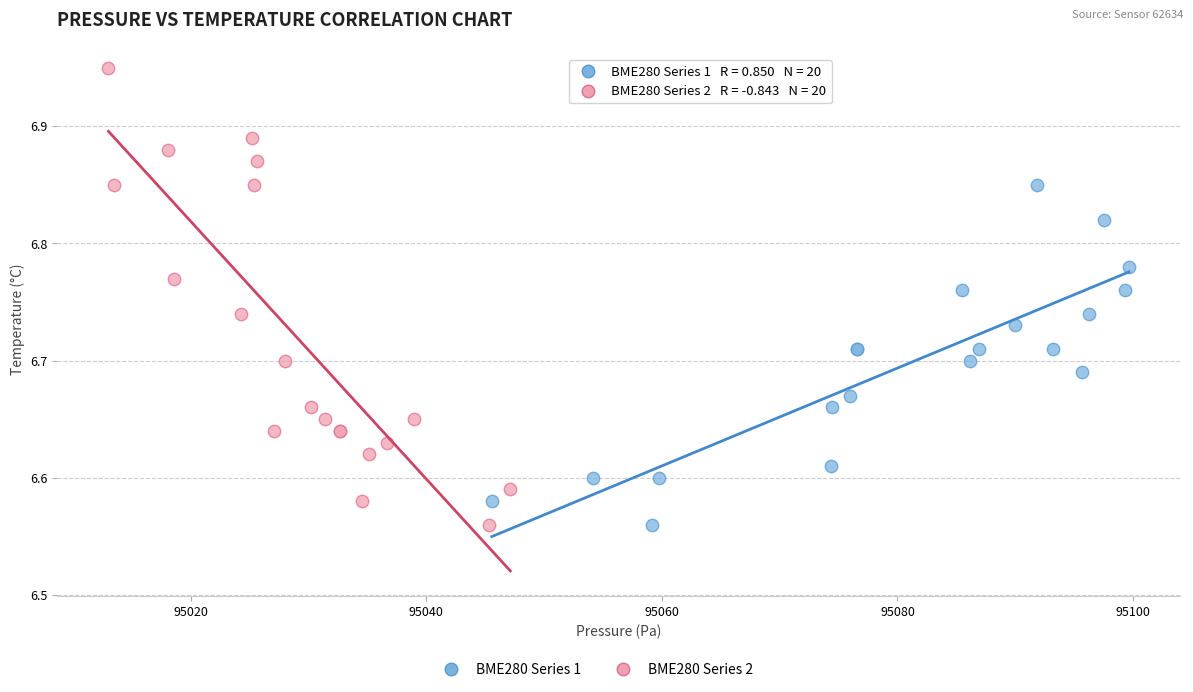

Which series has the largest Y range (max minus min)?

BME280 Series 2